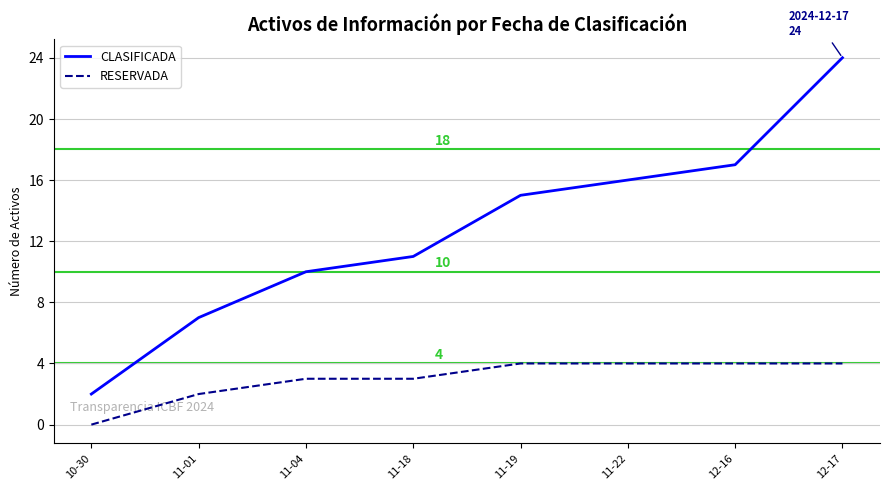

Which series changed the most between 10-30 and 11-01?

CLASIFICADA